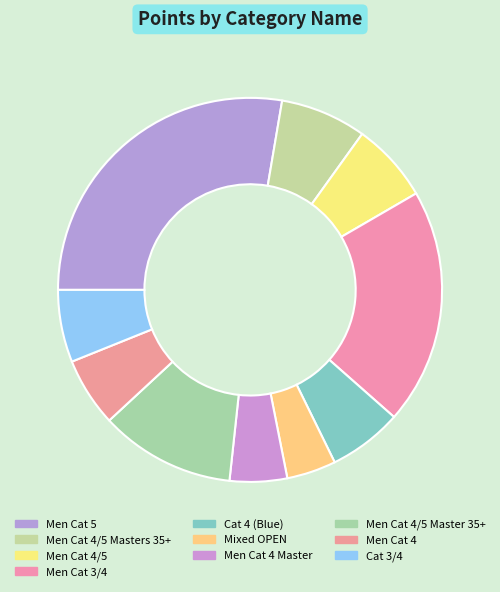

The Men Cat 4 slice represents 6% of the pie. True or false?

True